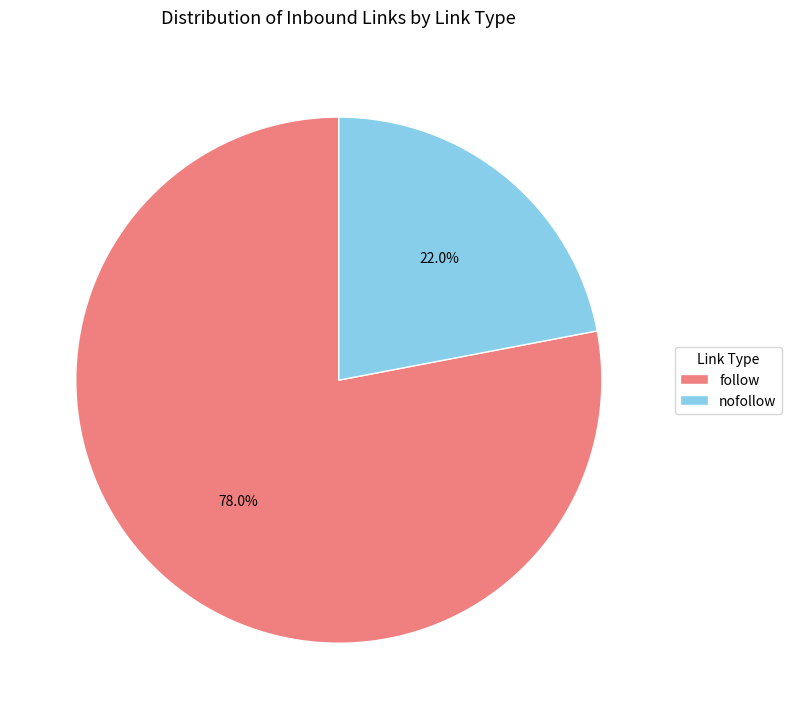

To the nearest percent, what percentage of the pie is nofollow?

22%